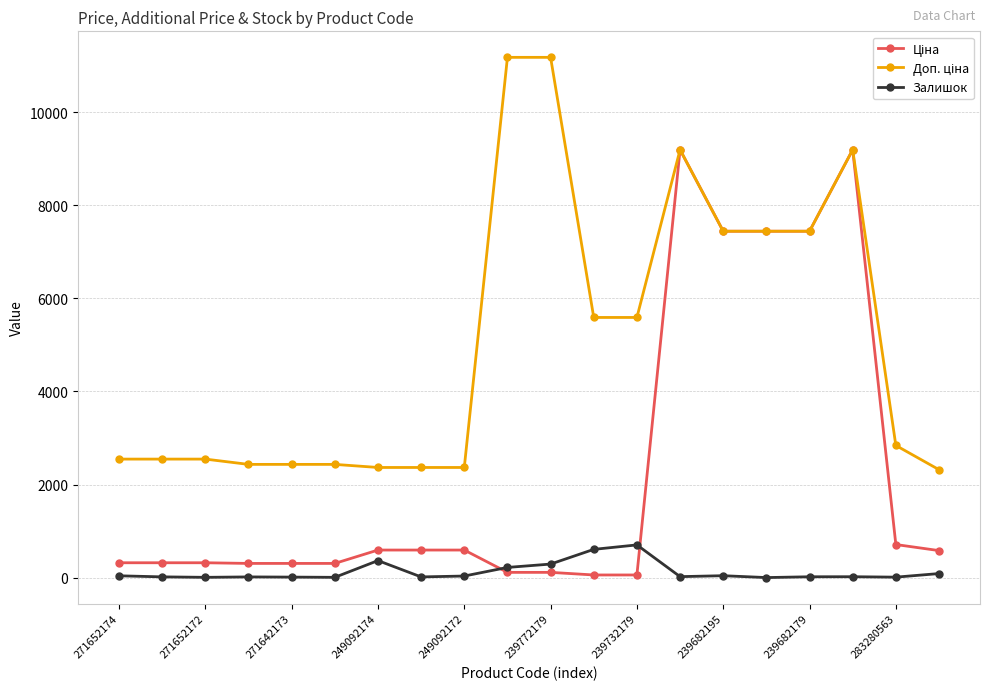

What is the greatest value displayed?

11182.0